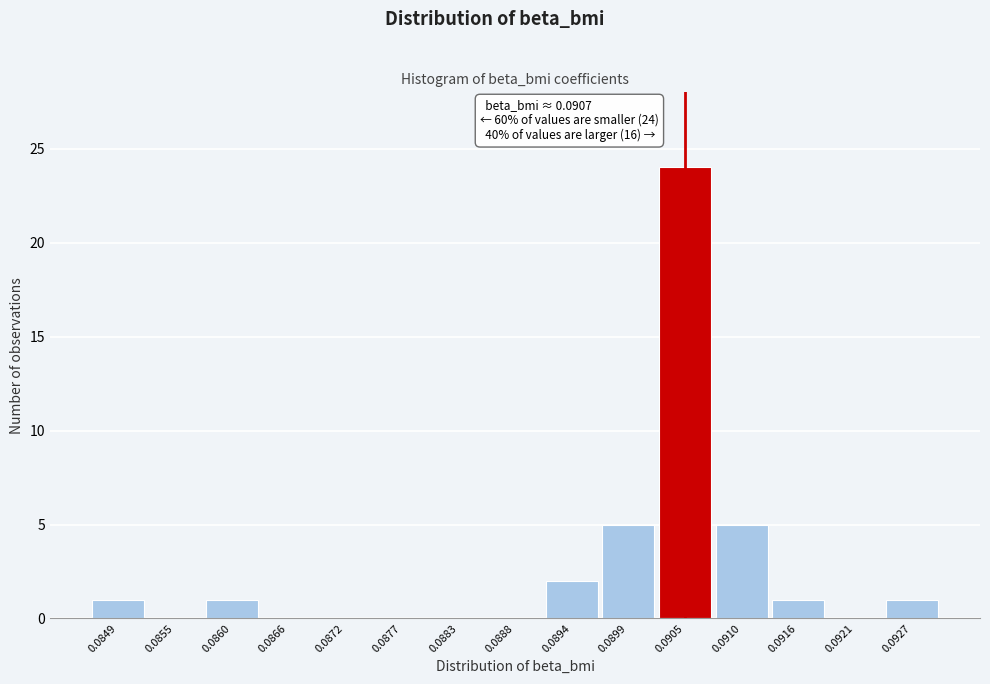

Reading left to right, extract all data points from this chart.

0.0849=1	0.0855=0	0.0860=1	0.0866=0	0.0872=0	0.0877=0	0.0883=0	0.0888=0	0.0894=2	0.0899=5	0.0905=24	0.0910=5	0.0916=1	0.0921=0	0.0927=1